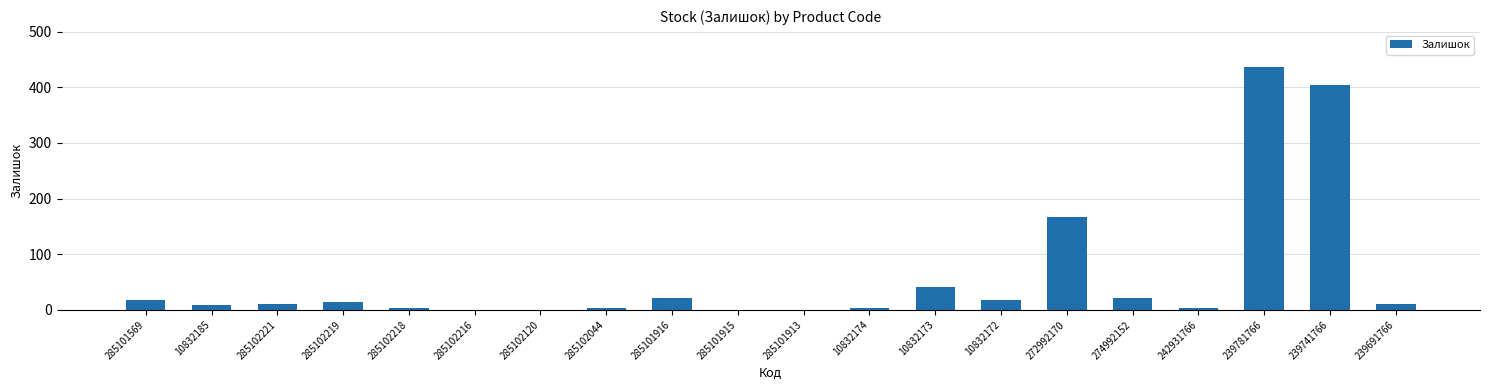

Are the bars horizontal?

No